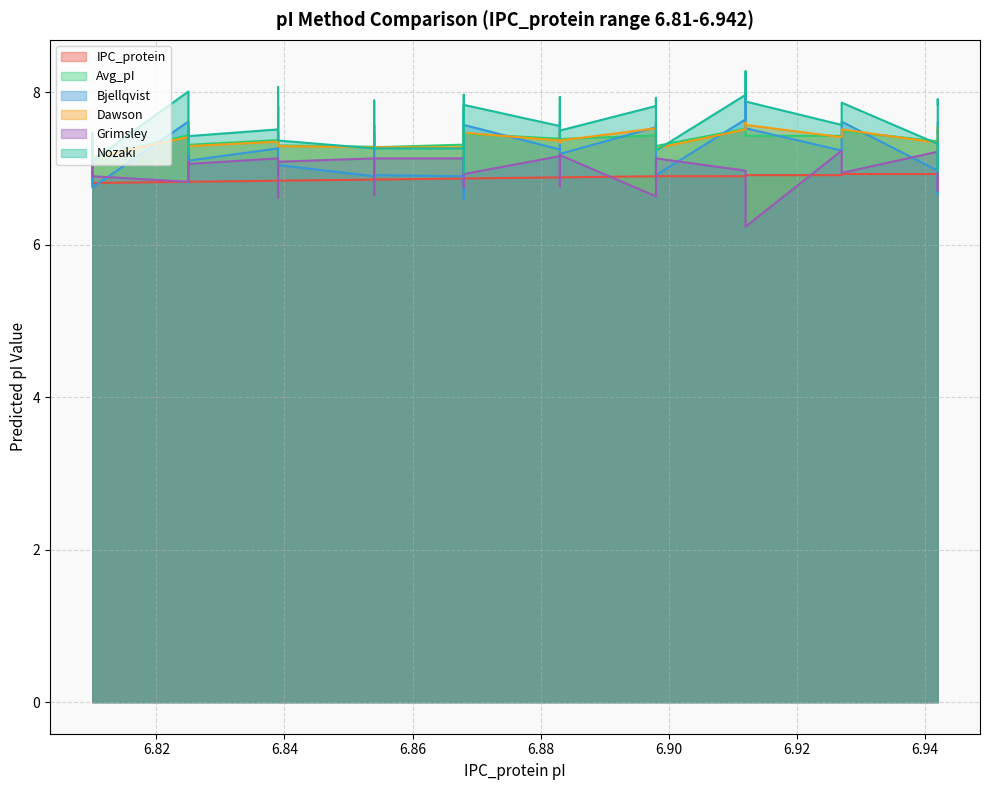

What is the value of the Grimsley point at the 20th from the left?

7.1